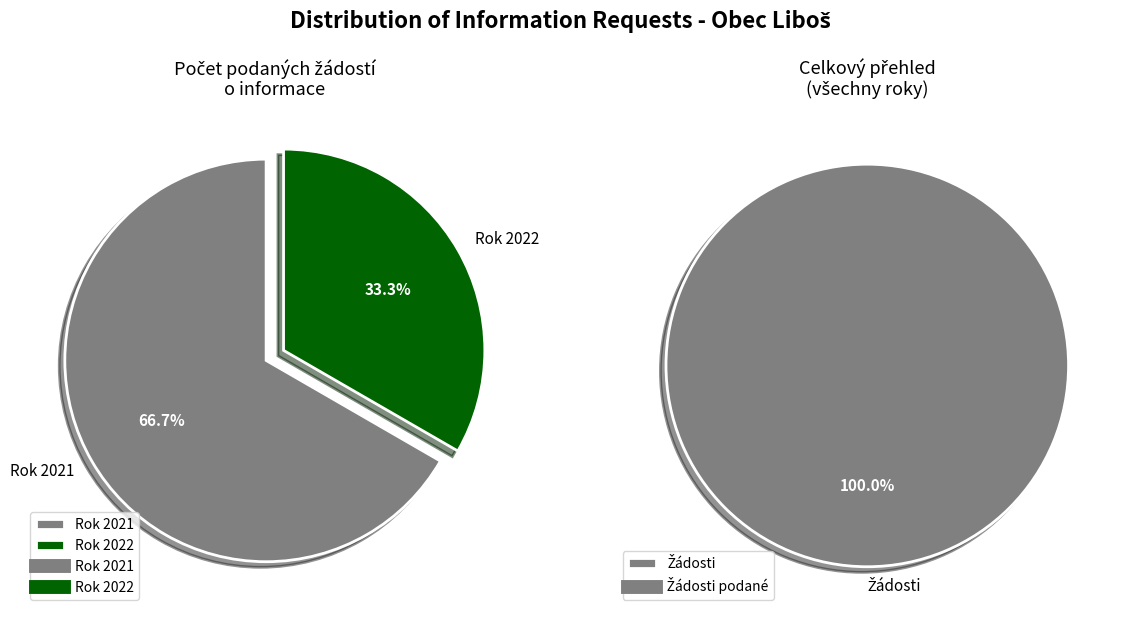

Is it true that 101027 is 67% of the pie?

True